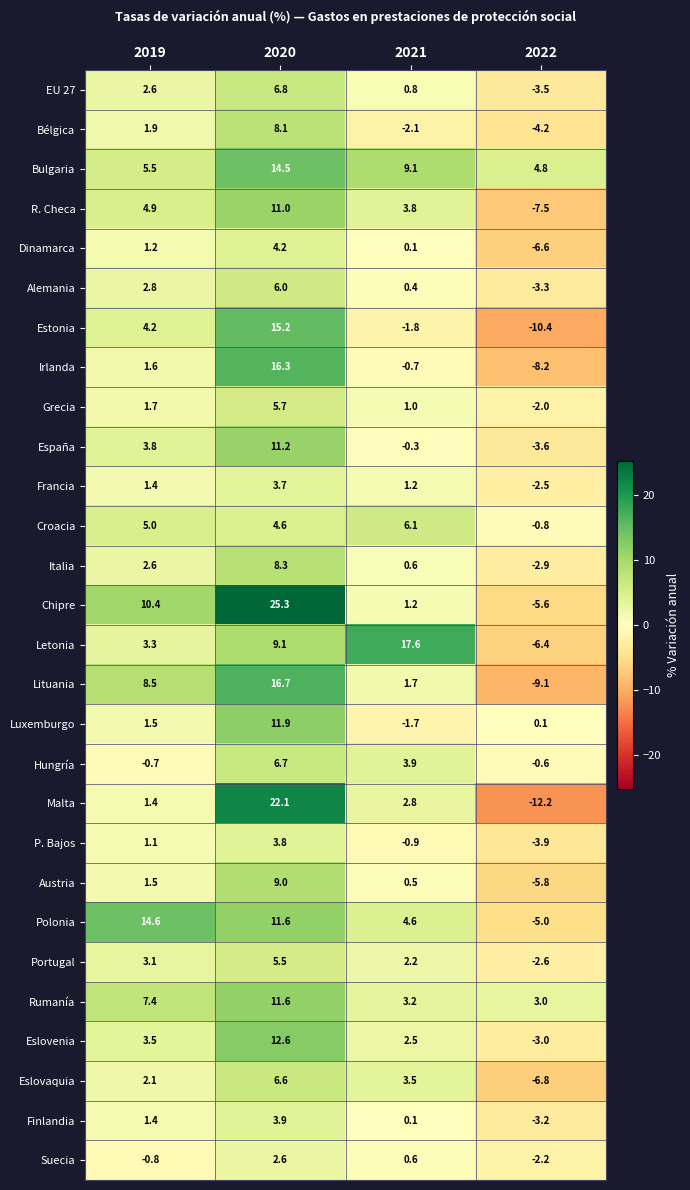

Which label corresponds to the smallest value in the chart?

2022